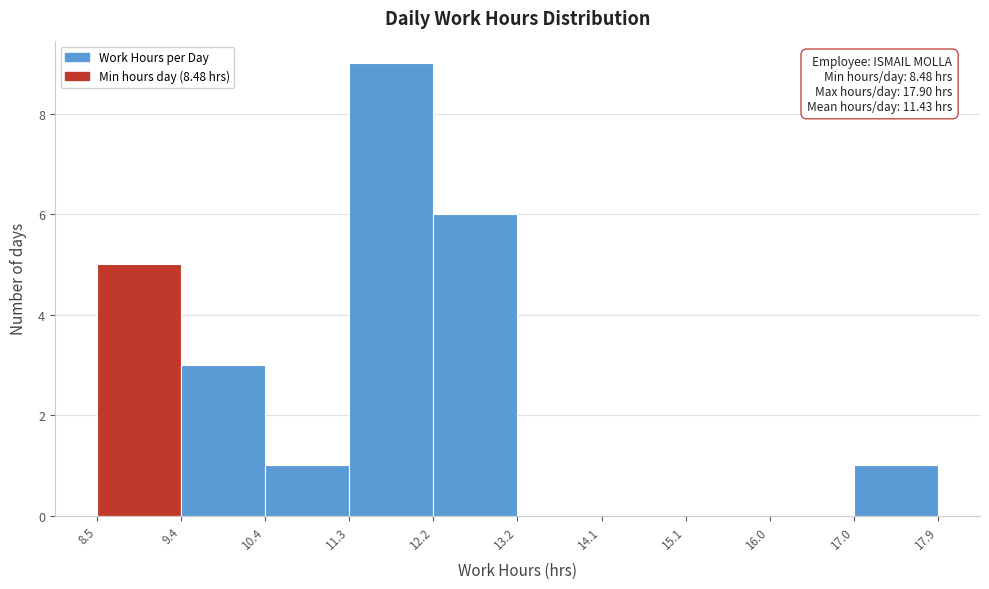

Which range on the x-axis has the tallest bar?

11.3 to 12.2